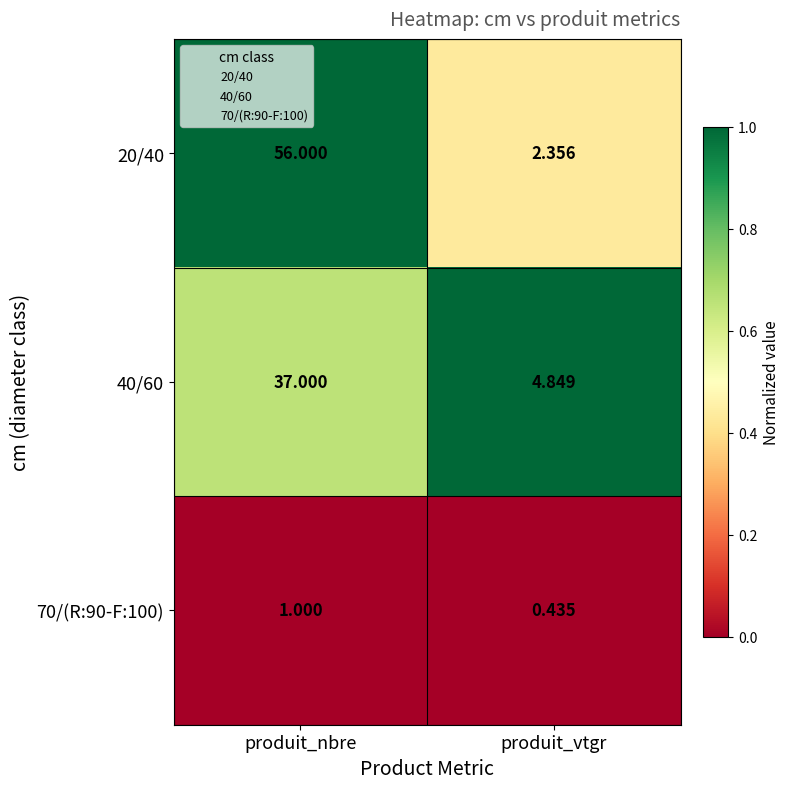

At which category does the chart reach its peak across all series?

produit_nbre